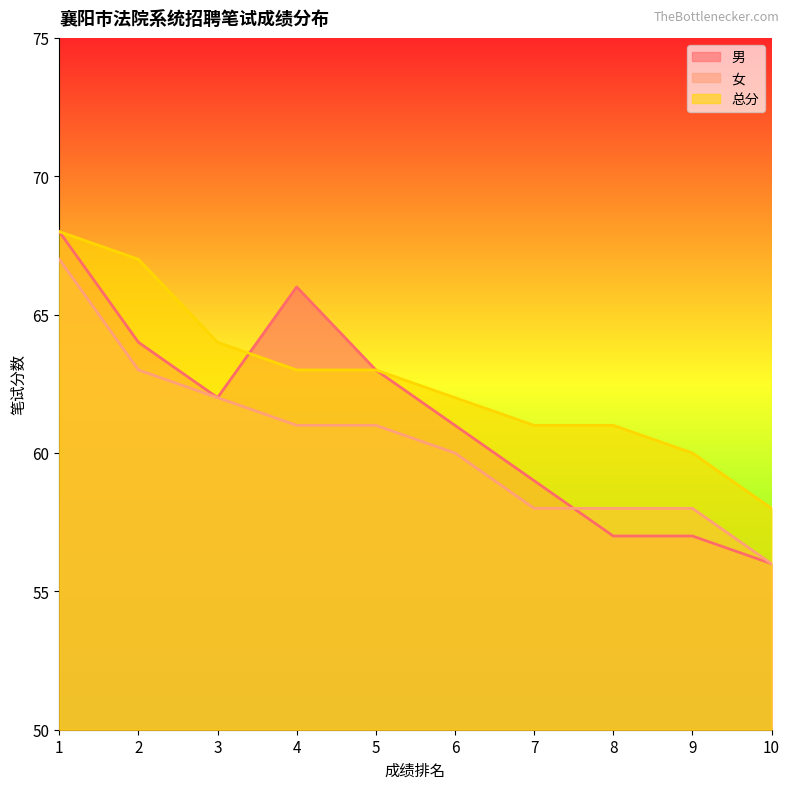

List the series in order of their peak value, highest first.

男, 总分, 女